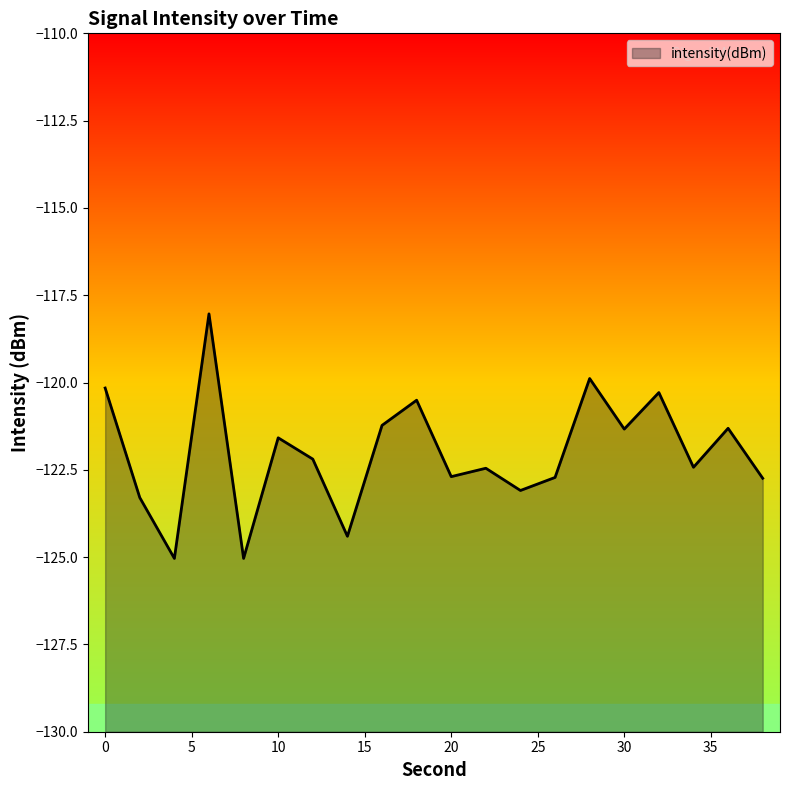

True or false: the data shows -120.5 at 18.

True